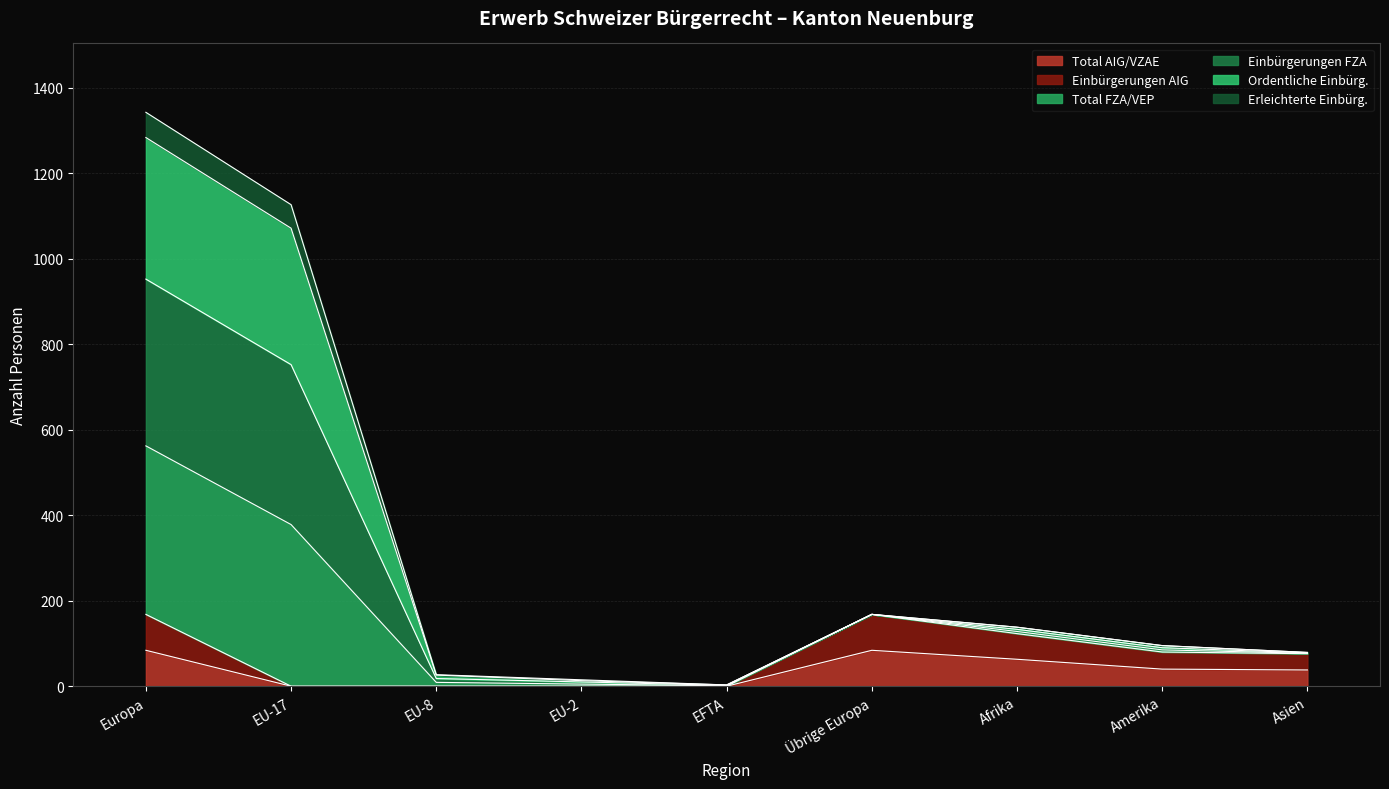

What is the label of the 2nd point from the right?

Amerika